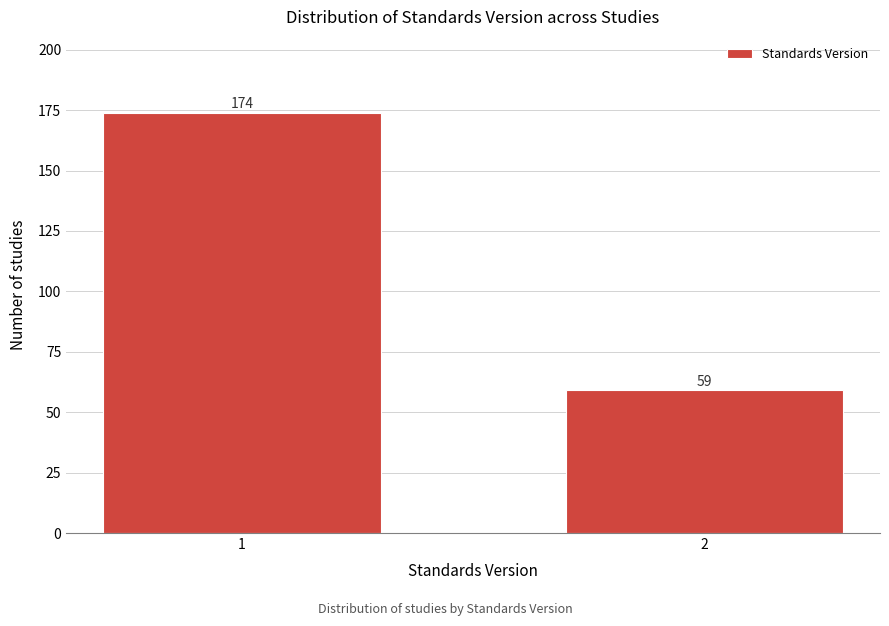

Reading left to right, list all the values displayed in this chart.

1=174	2=59